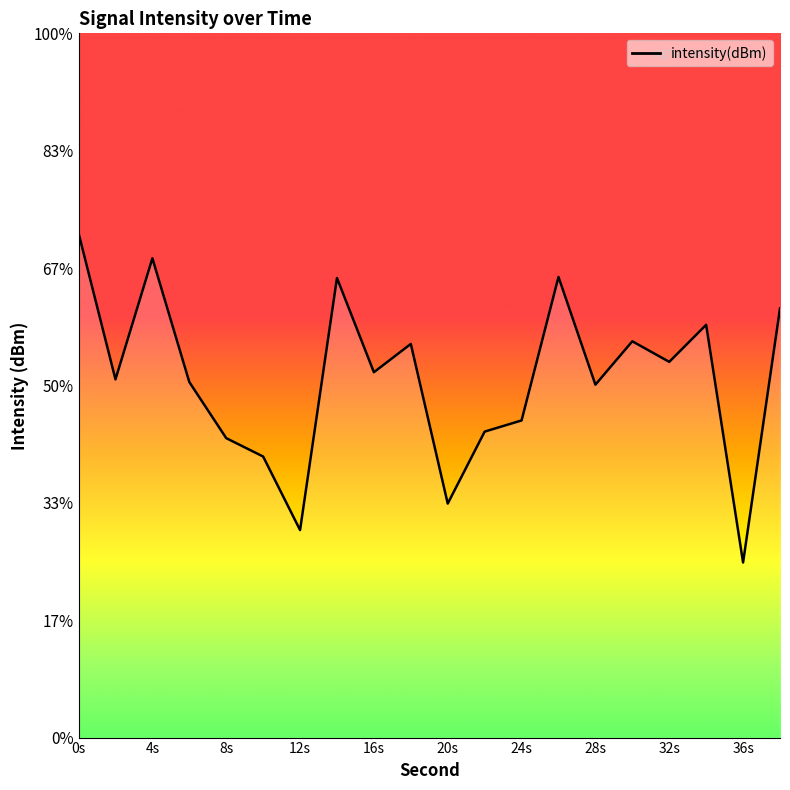

At which label does the data first exceed -129?

0s